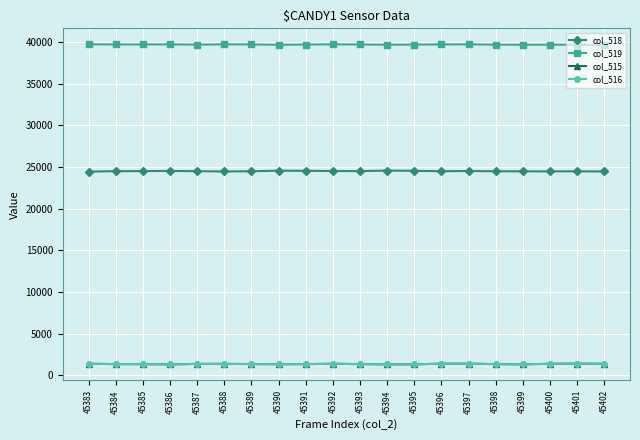

What is the lowest value of the col_519 series?

39668